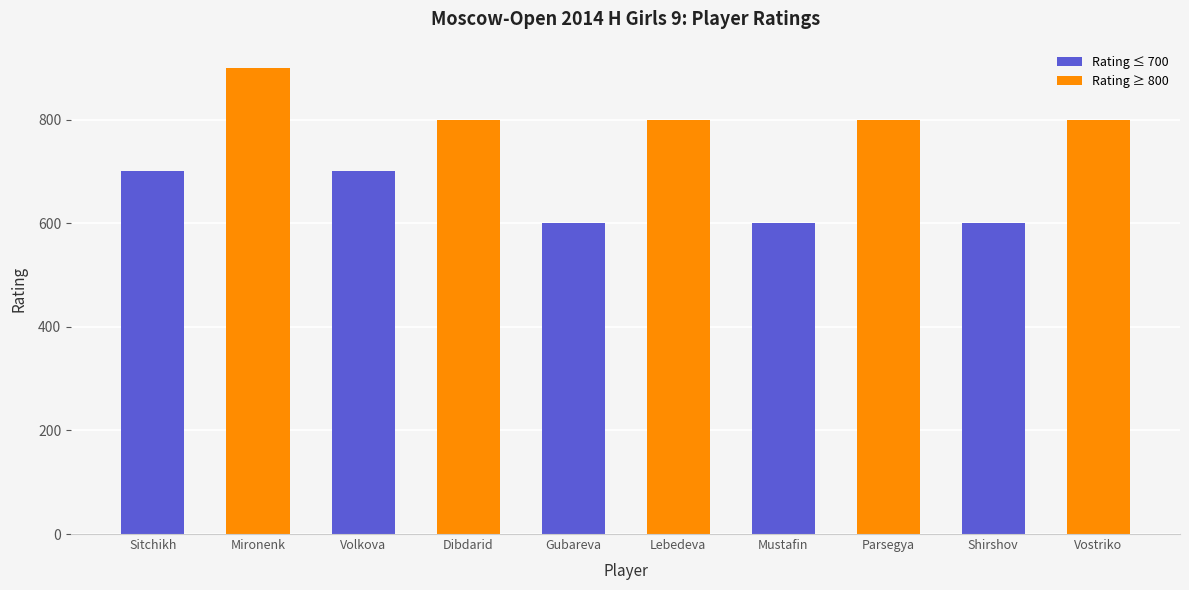

At which category does the chart reach its minimum across all series?

Mironenk